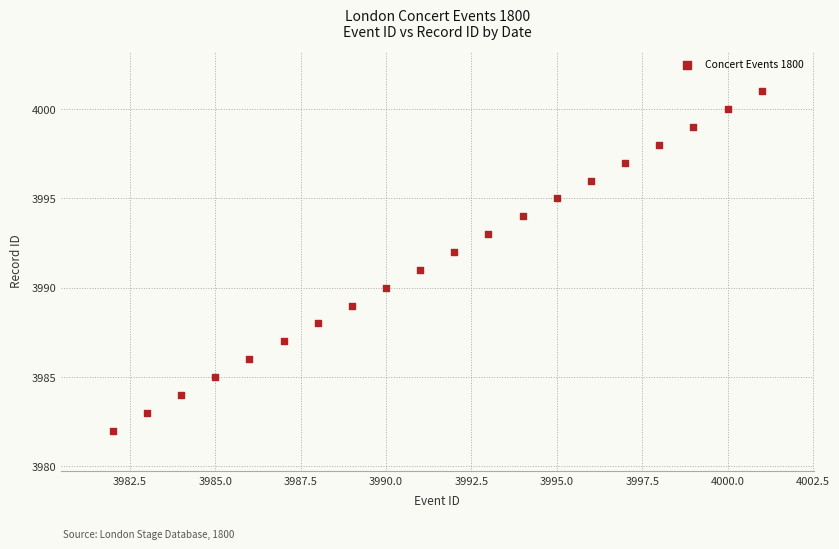

What is the range of Y values (max minus min)?

19